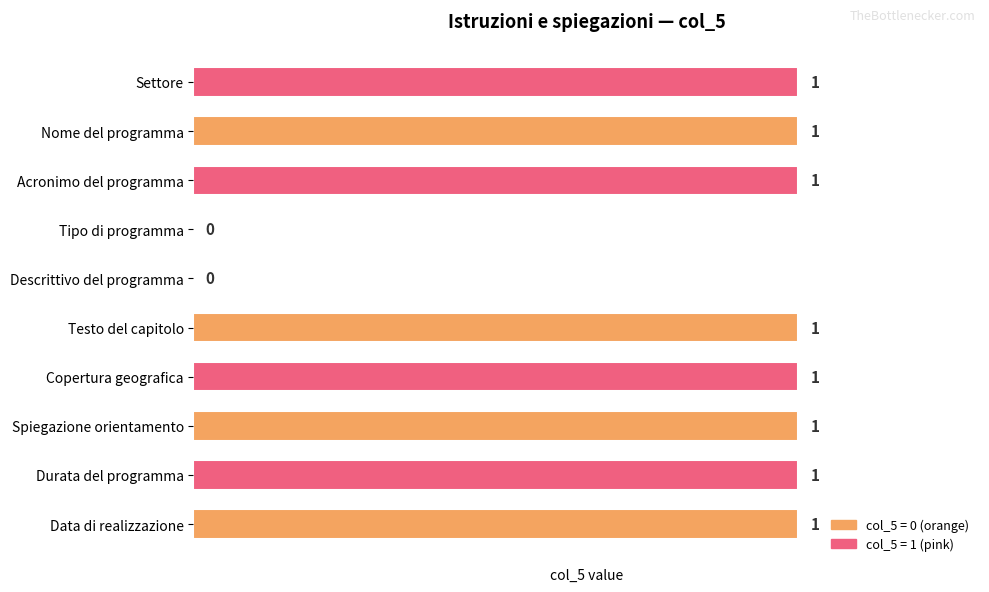

How many positive values are there?

8